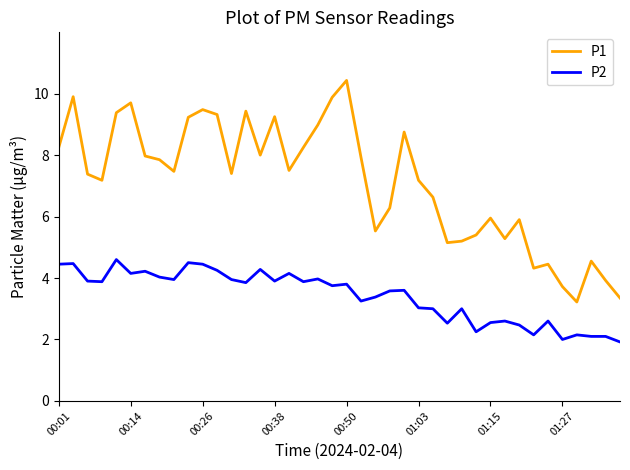

What is the smallest value displayed?

1.9